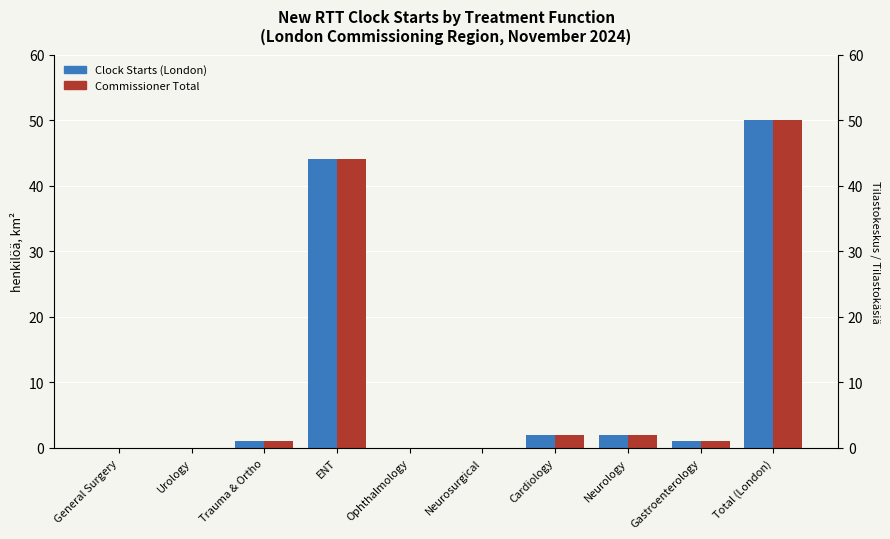

Which label corresponds to the largest value in the chart?

Total (London)